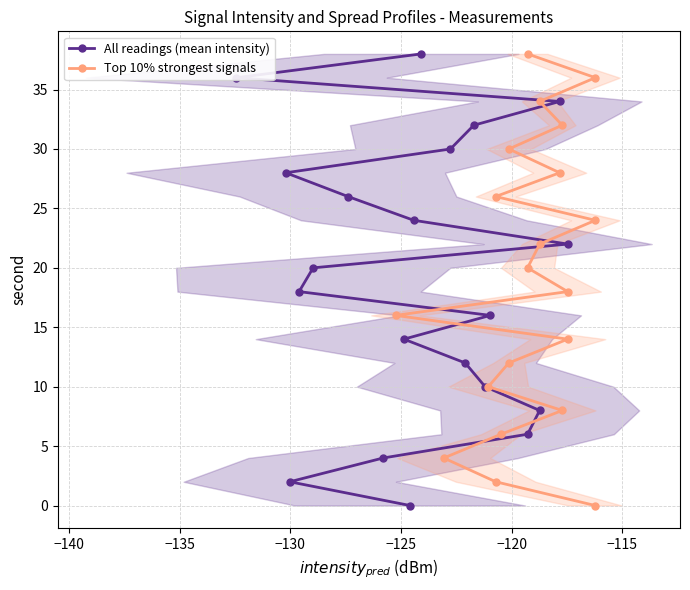

What is the highest value of the All readings (mean intensity) series?

38